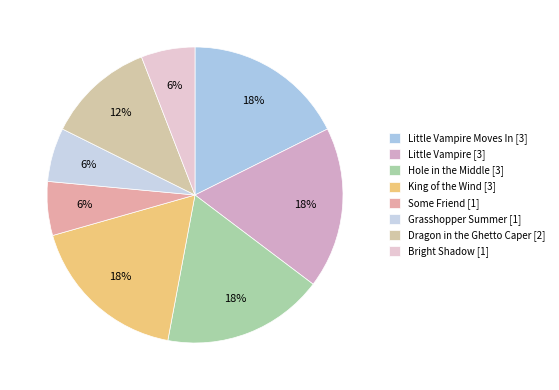

Count the number of slices in the pie.

8